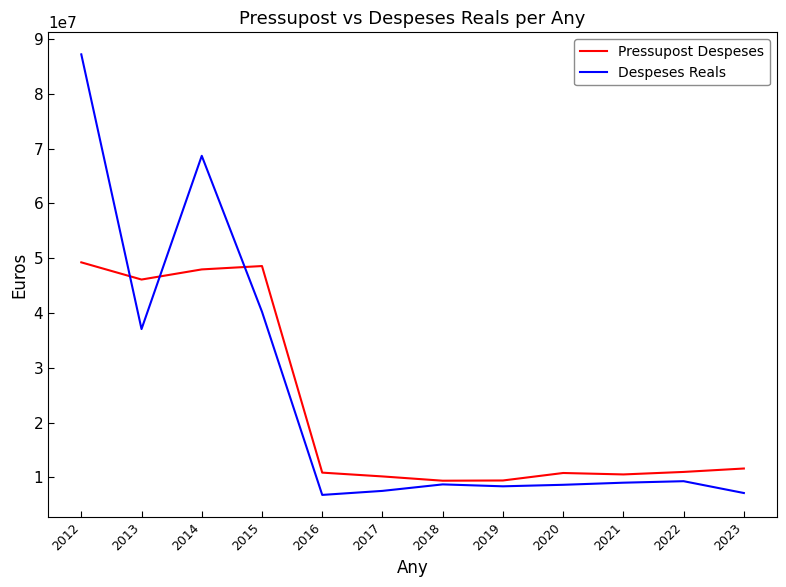

At which label is Despeses Reals closest to 47004396?

2015